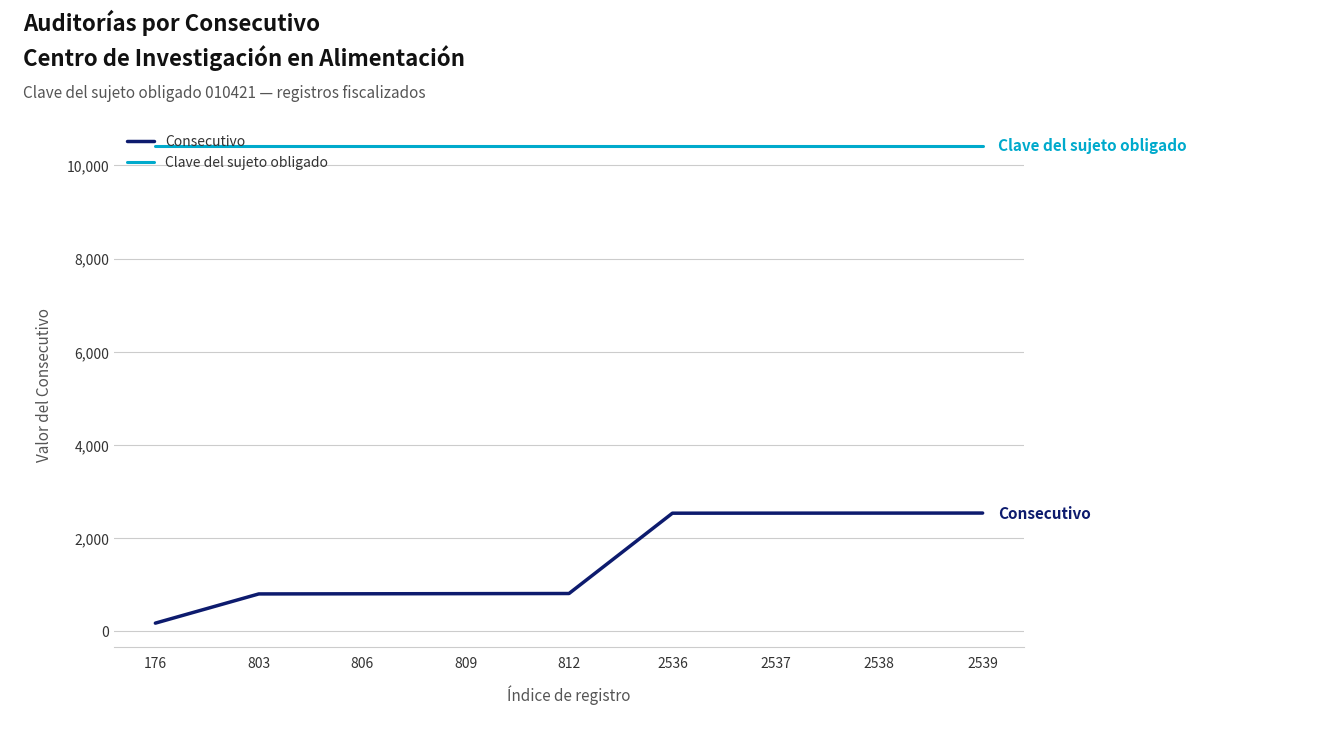

True or false: Consecutivo and Clave del sujeto obligado cross at least once.

False